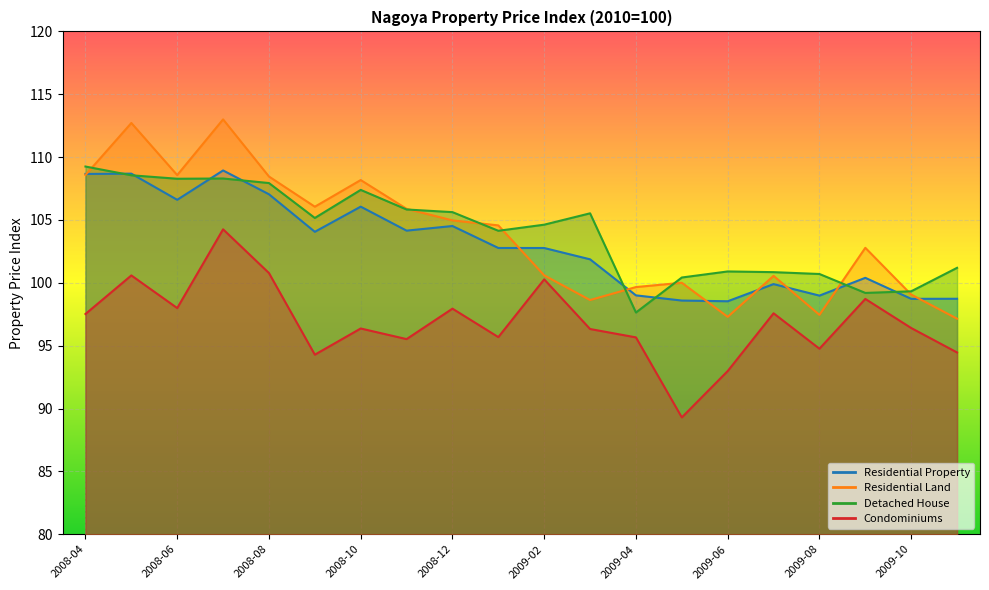

The Condominiums series shows 97.6 at 2009-07. True or false?

True